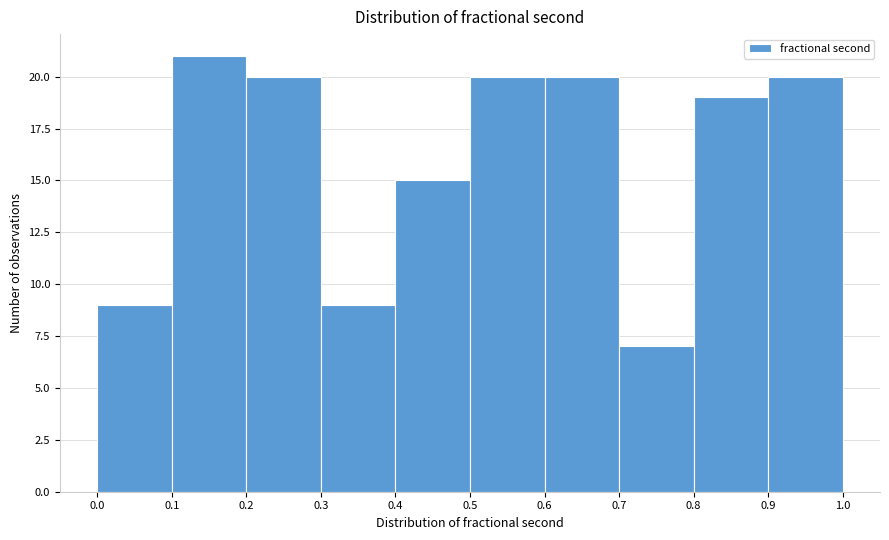

Reading left to right, list every bar in this chart as the range it spans on the x-axis followed by its height. The values are not printed on the chart, so give them approximately, as read against the axis.

0.0 to 0.1: 9
0.1 to 0.2: 21
0.2 to 0.3: 20
0.3 to 0.4: 9
0.4 to 0.5: 15
0.5 to 0.6: 20
0.6 to 0.7: 20
0.7 to 0.8: 7
0.8 to 0.9: 19
0.9 to 1.0: 20